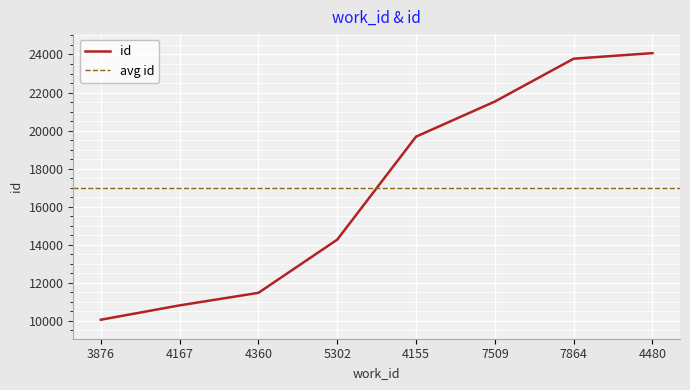

What is the greatest value displayed?

24073